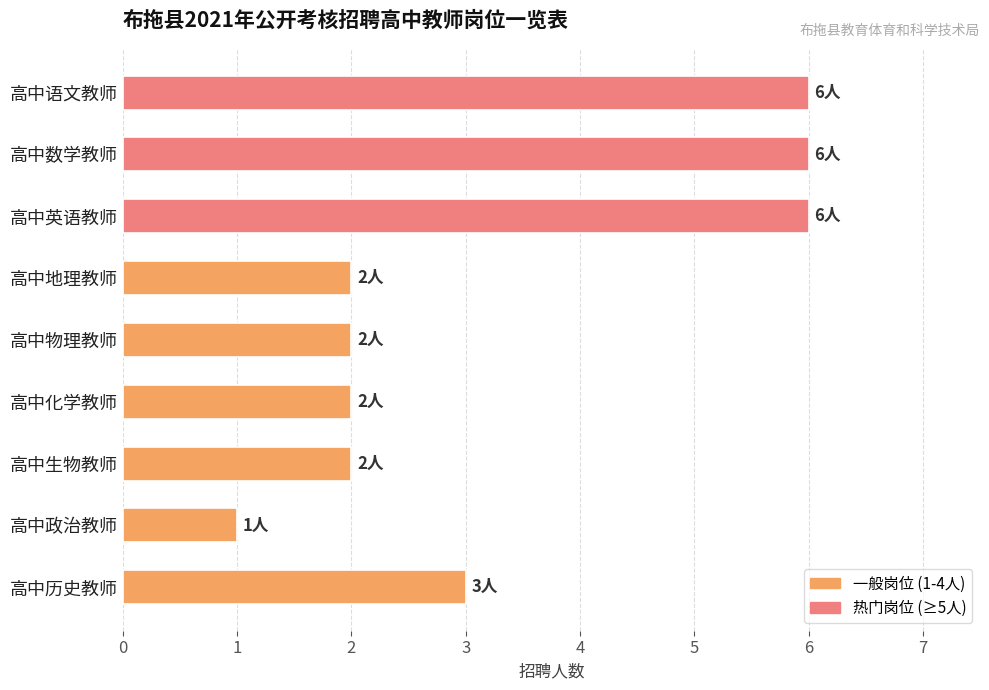

What is the smallest value displayed?

1